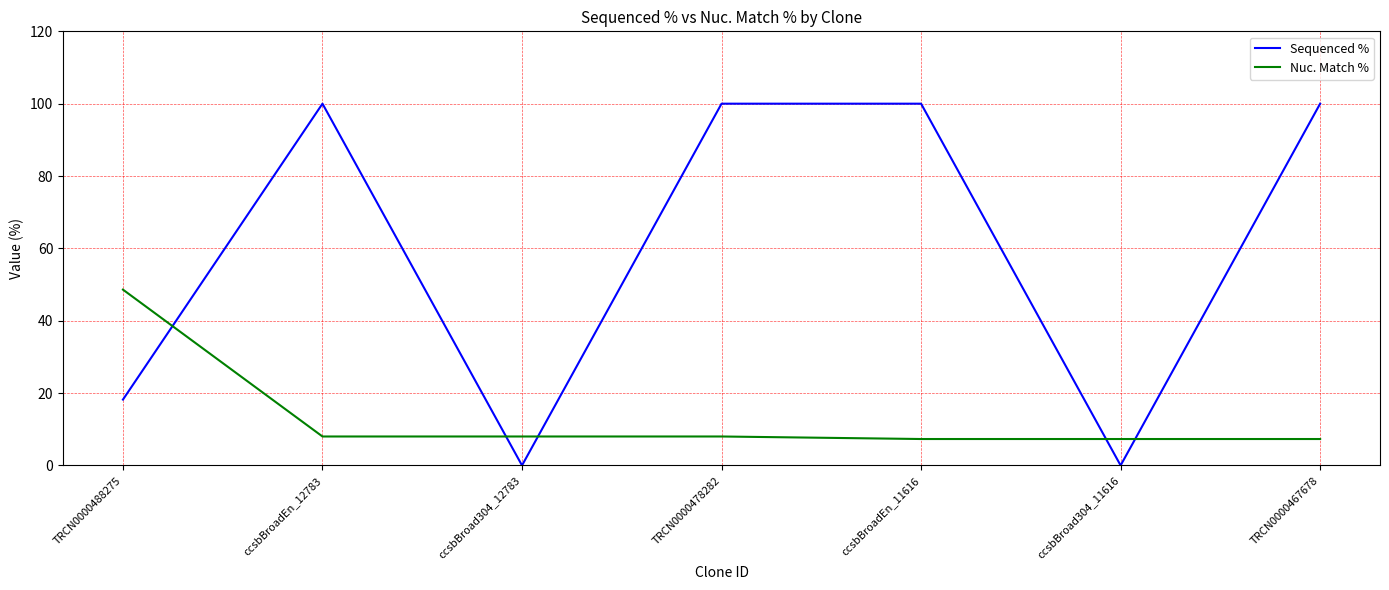

Count the Sequenced % values in the range 0 to 100.

7